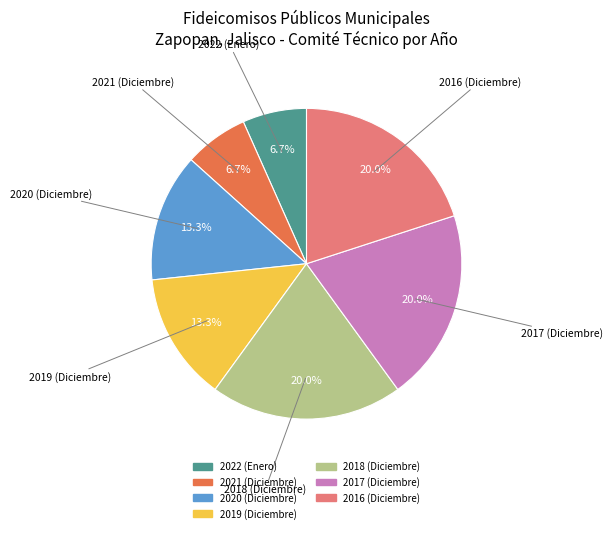

To the nearest percent, what portion does 2018 (Diciembre) represent?

20%